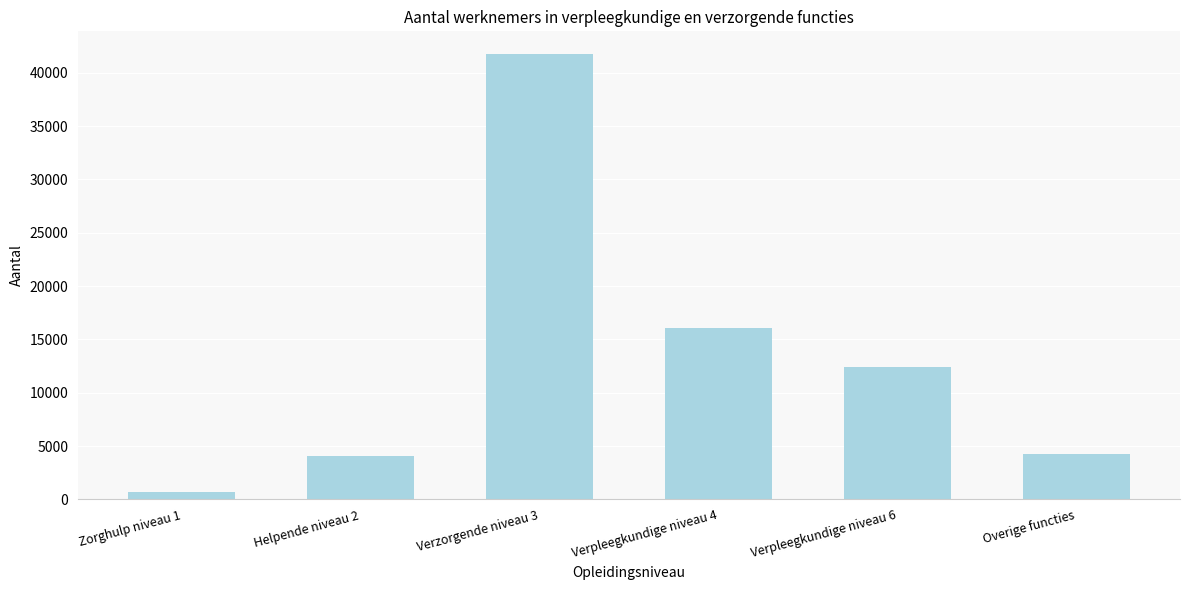

Which label corresponds to the smallest value in the chart?

Zorghulp niveau 1